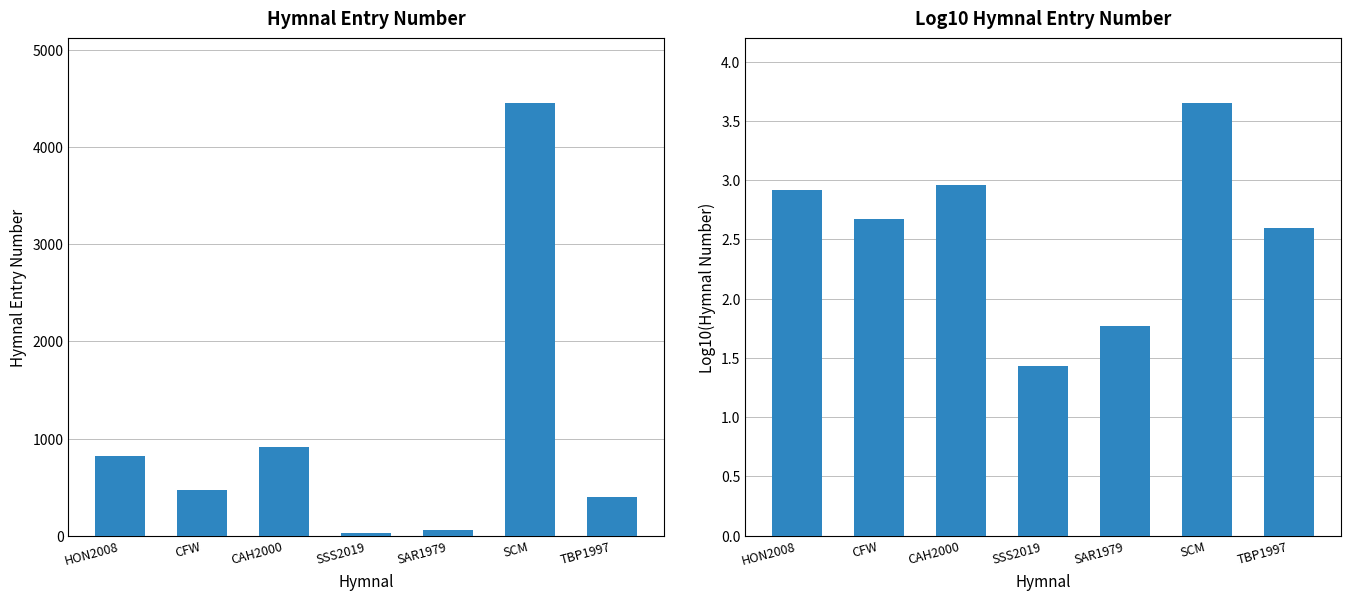

What position from the right is SAR1979?

3